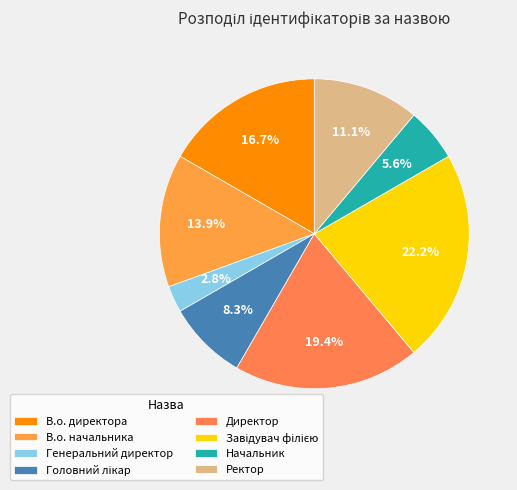

To the nearest percent, what portion does Головний лікар represent?

8%